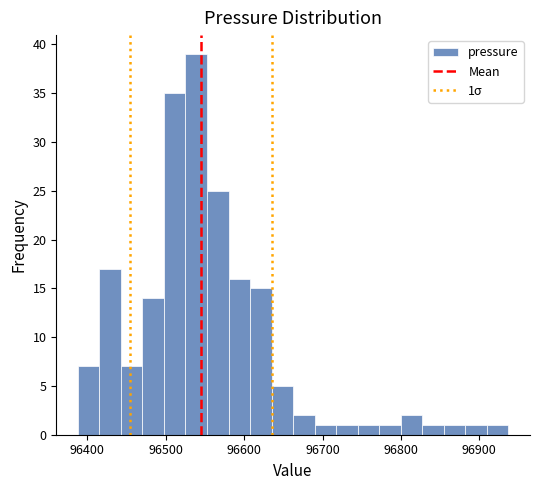

Around what value on the x-axis is the tallest bar? Give the approximate position of its centre, as read against the axis.

96540